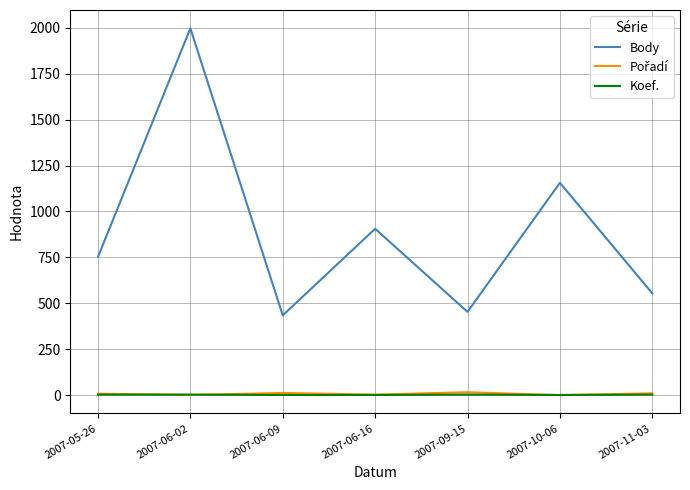

What is the difference between the Body values at 2007-11-03 and 2007-06-02?

1441